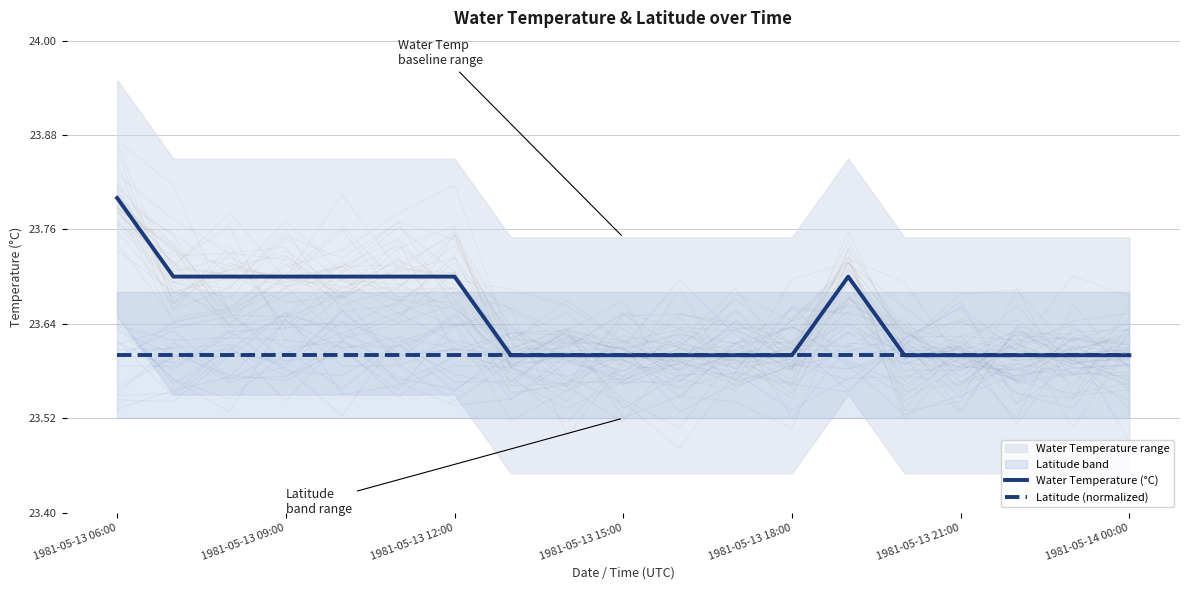

True or false: Water Temperature (°C) has more than 2 interior local peaks.

False